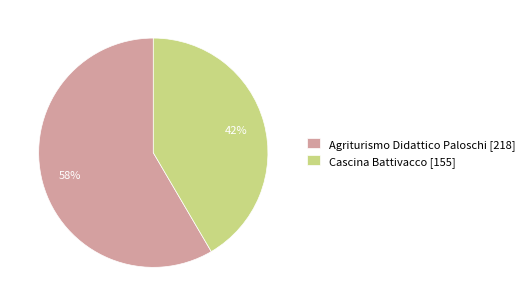

What percentage is the Agriturismo Didattico Paloschi [218] slice, to the nearest percent?

58%